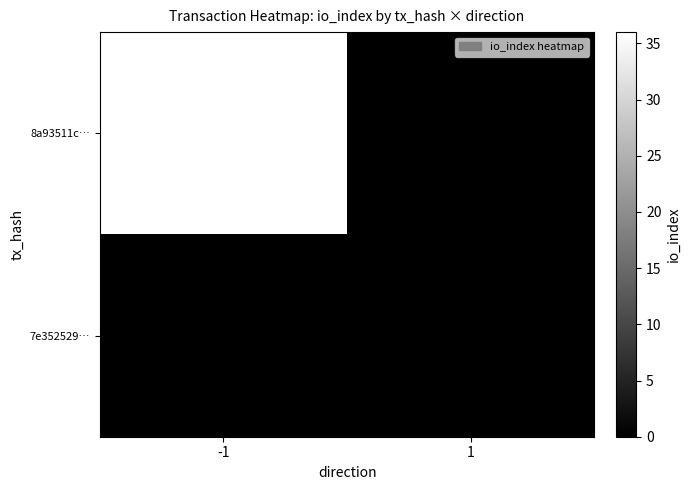

At which category does the chart reach its peak across all series?

-1